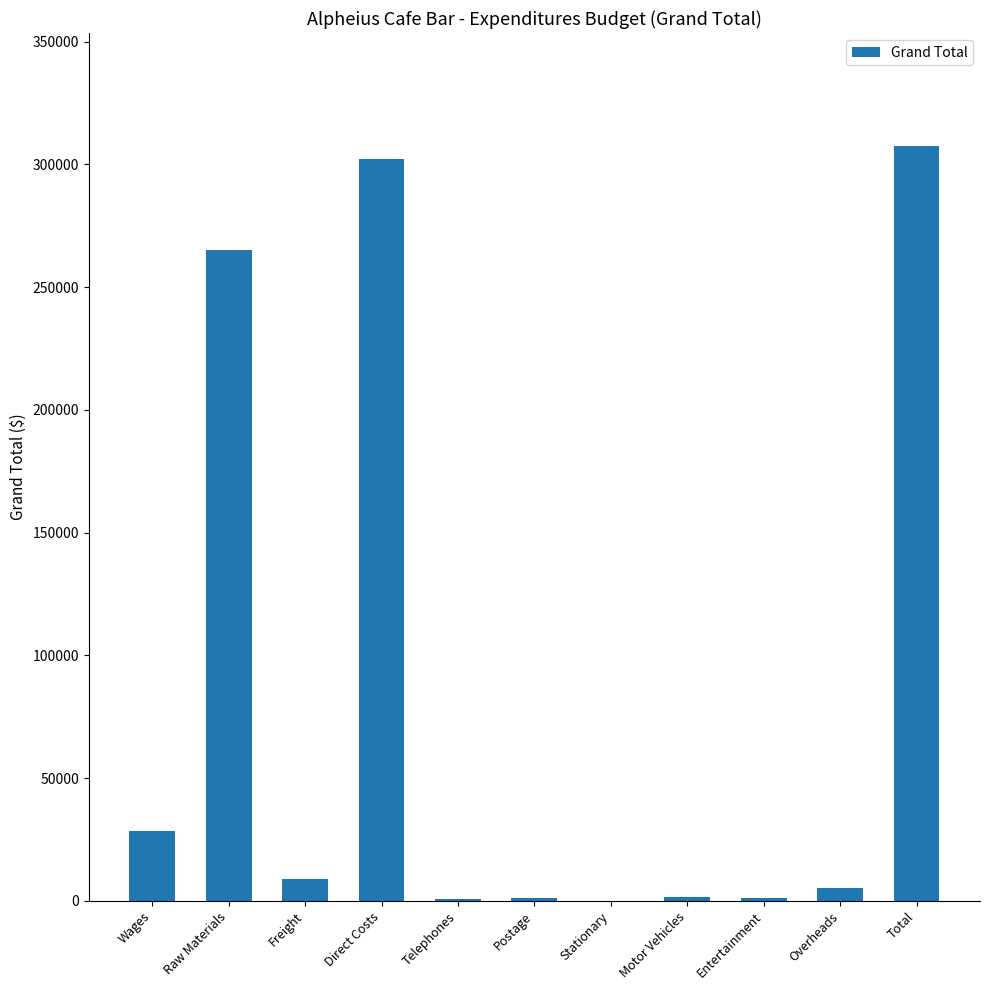

What is the difference between the values at Overheads and Postage?

4023